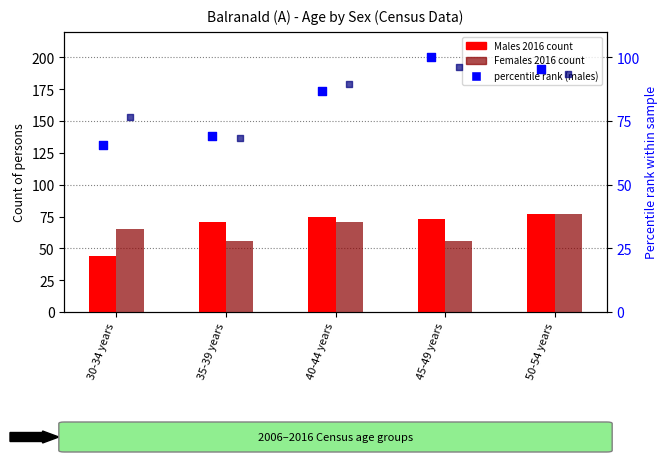

Which series contains the highest Y value?

percentile rank within the sample